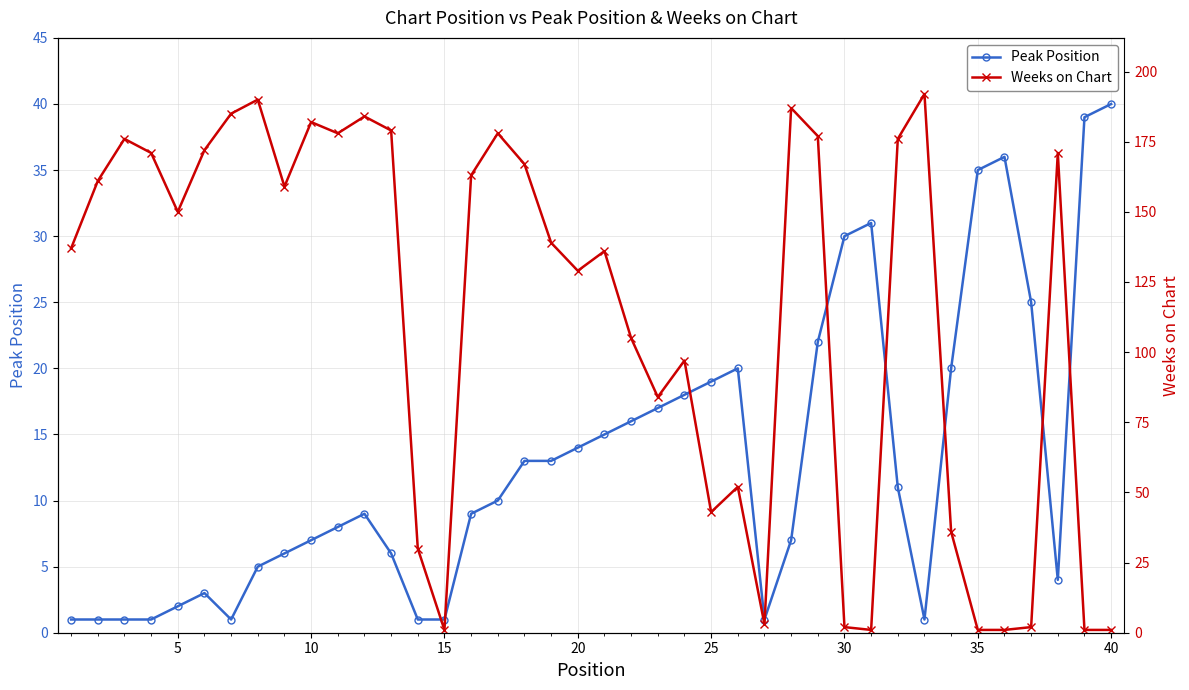

Reading left to right, extract all data points from this chart.

Peak Position: 1	1	1	1	2	3	1	5	6	7	8	9	6	1	1	9	10	13	13	14	15	16	17	18	19	20	1	7	22	30	31	11	1	20	35	36	25	4	39	40
Weeks on Chart: 137	161	176	171	150	172	185	190	159	182	178	184	179	30	1	163	178	167	139	129	136	105	84	97	43	52	3	187	177	2	1	176	192	36	1	1	2	171	1	1